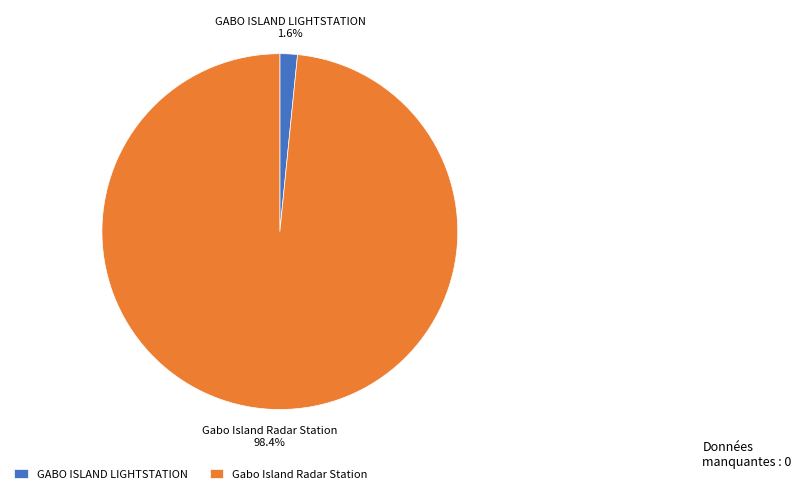

Between Gabo Island Radar Station and GABO ISLAND LIGHTSTATION, which is larger?

Gabo Island Radar Station